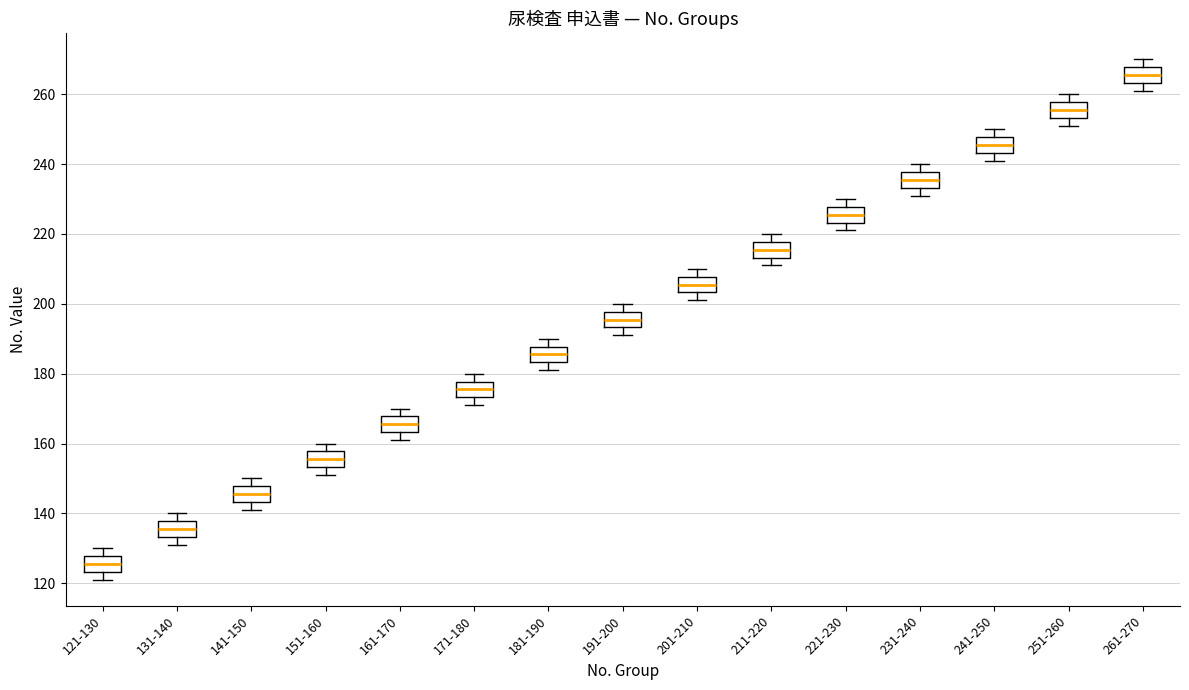

Reading left to right, read every box against the y-axis: the position of its median line, the range the box covers, and the ends of its whiskers. The values are not printed on the chart, so give them approximately, as read against the axis.

121-130: median 126, box 124 to 128, whiskers 122 to 130
131-140: median 136, box 134 to 138, whiskers 132 to 140
141-150: median 146, box 144 to 148, whiskers 142 to 150
151-160: median 156, box 154 to 158, whiskers 152 to 160
161-170: median 166, box 164 to 168, whiskers 162 to 170
171-180: median 176, box 174 to 178, whiskers 172 to 180
181-190: median 186, box 184 to 188, whiskers 182 to 190
191-200: median 196, box 194 to 198, whiskers 192 to 200
201-210: median 206, box 204 to 208, whiskers 202 to 210
211-220: median 216, box 214 to 218, whiskers 212 to 220
221-230: median 226, box 224 to 228, whiskers 222 to 230
231-240: median 236, box 234 to 238, whiskers 232 to 240
241-250: median 246, box 244 to 248, whiskers 242 to 250
251-260: median 256, box 254 to 258, whiskers 252 to 260
261-270: median 266, box 264 to 268, whiskers 262 to 270